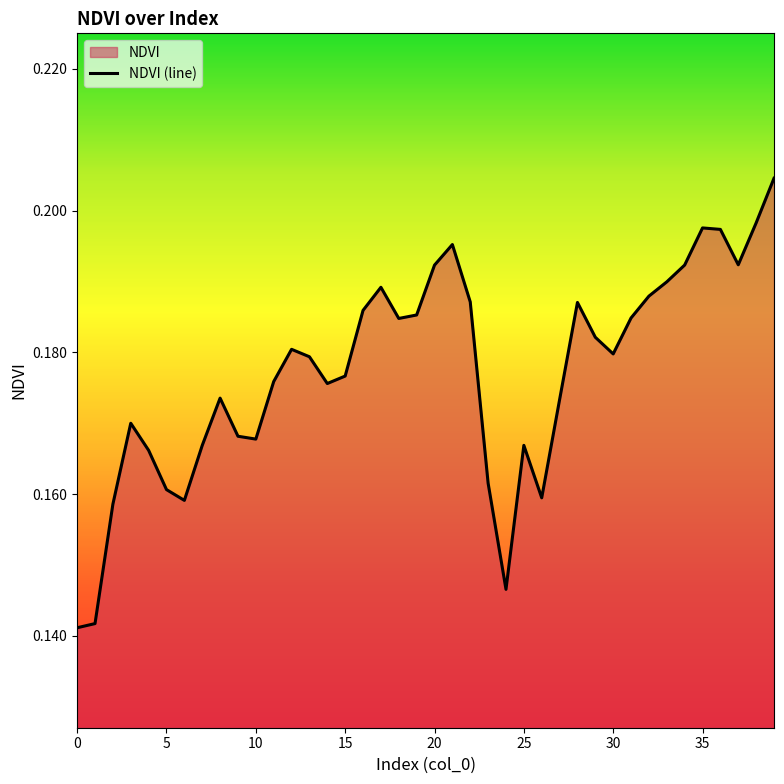

Which label corresponds to the largest value in the chart?

39